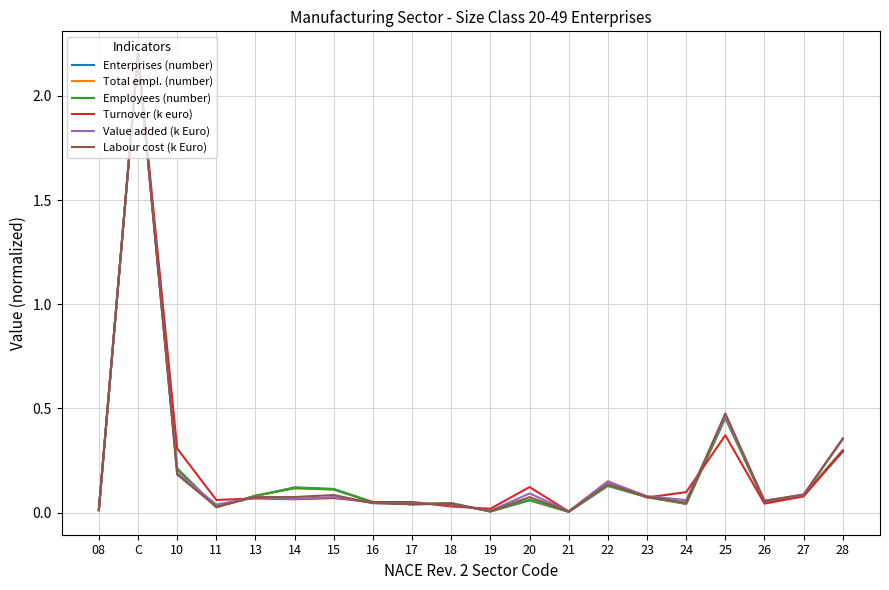

At which category is the sum across all series the highest?

C